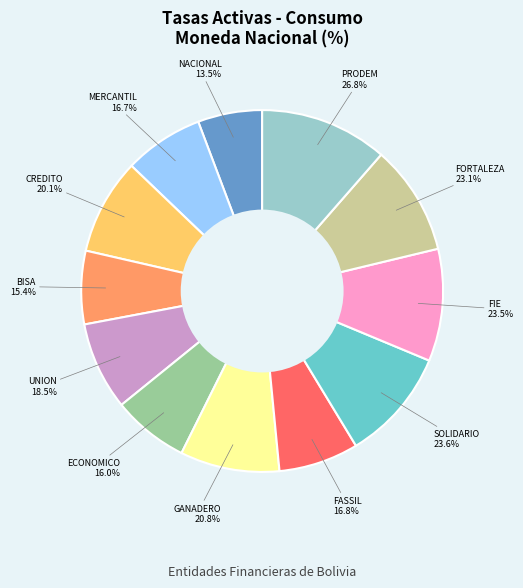

Rank the categories by value from lowest to highest.

NACIONAL DE BOLIVIA, BISA, ECONOMICO, MERCANTIL SANTA CRUZ, FASSIL, UNION, CREDITO DE BOLIVIA, GANADERO, FORTALEZA, FIE, SOLIDARIO, PRODEM